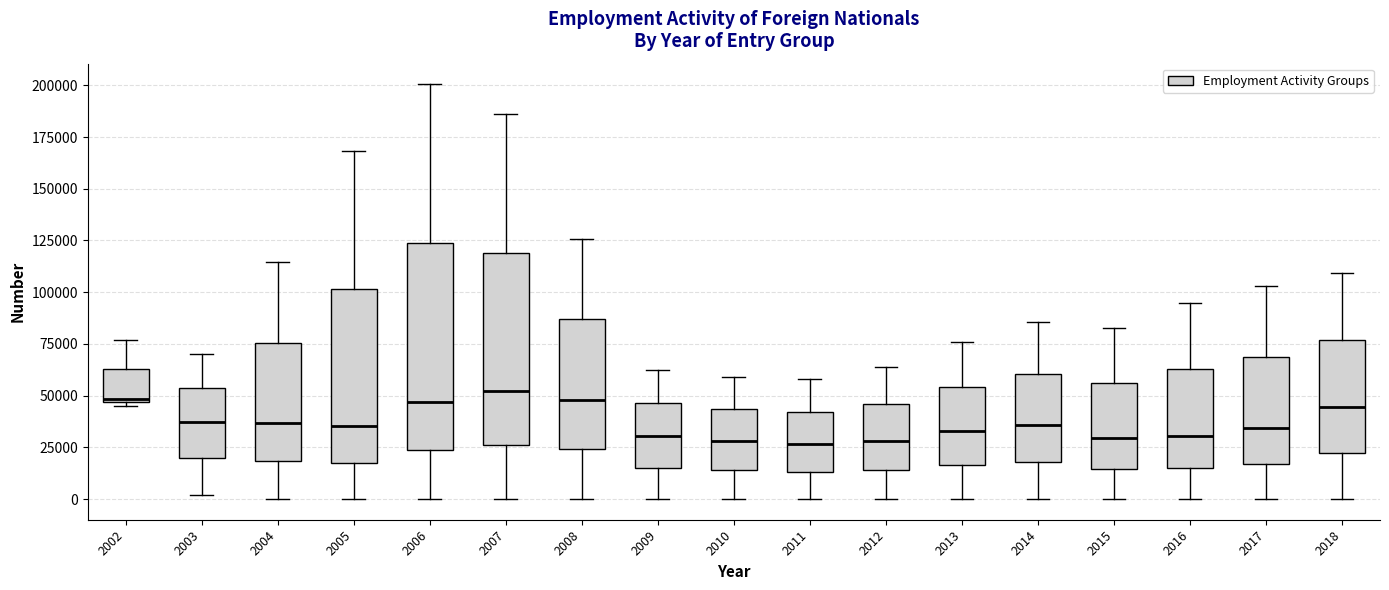

Where is the lower edge of the box at x = 2002 on the y-axis? The values are not printed on the chart, so give them approximately, as read against the axis.

45000